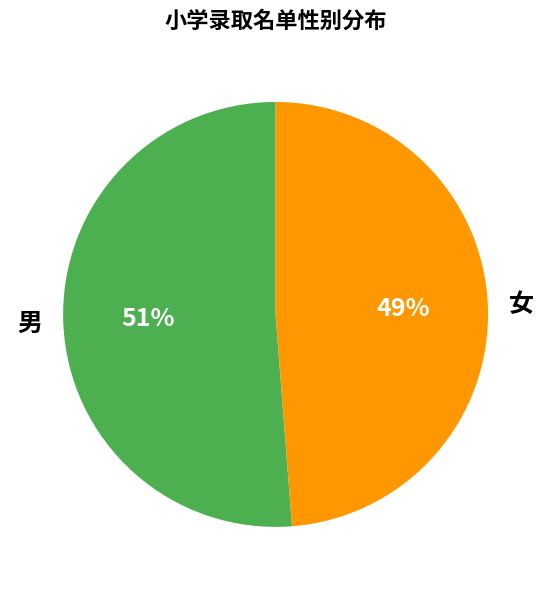

Rank the categories by value from highest to lowest.

男, 女